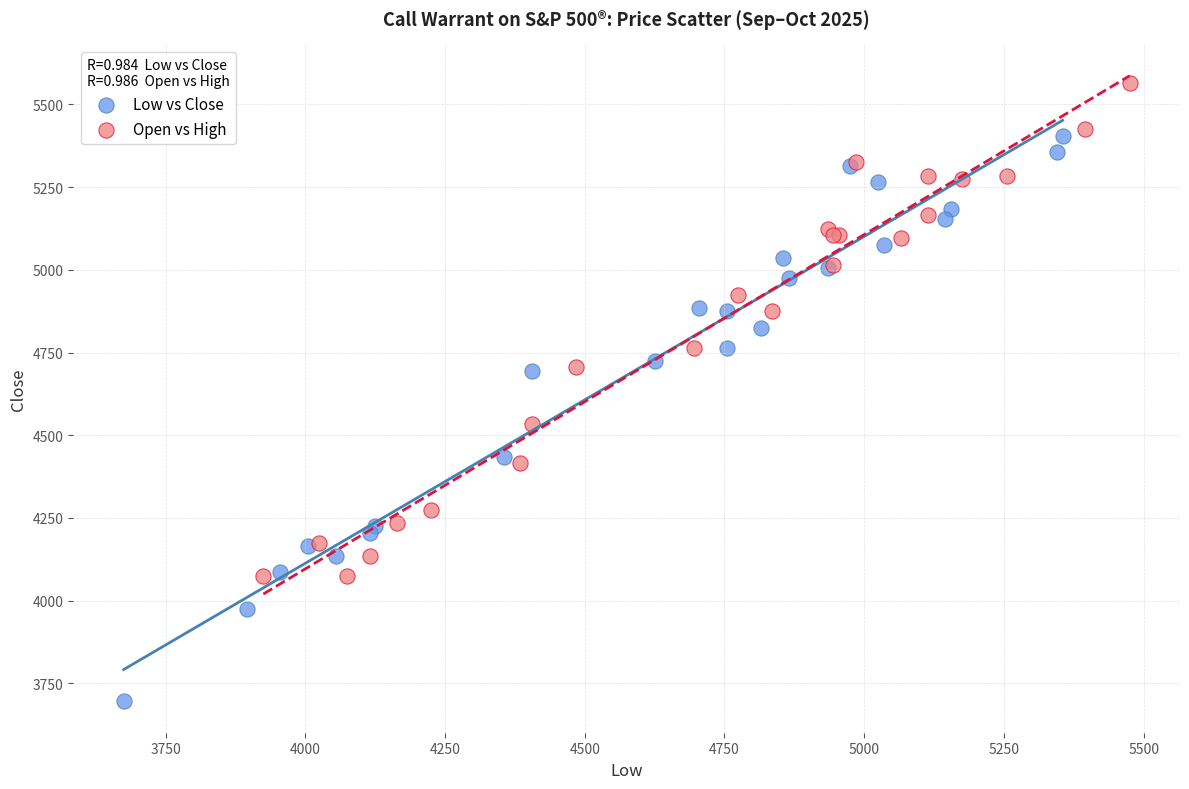

Which series has the widest spread of Y values?

Low vs Close